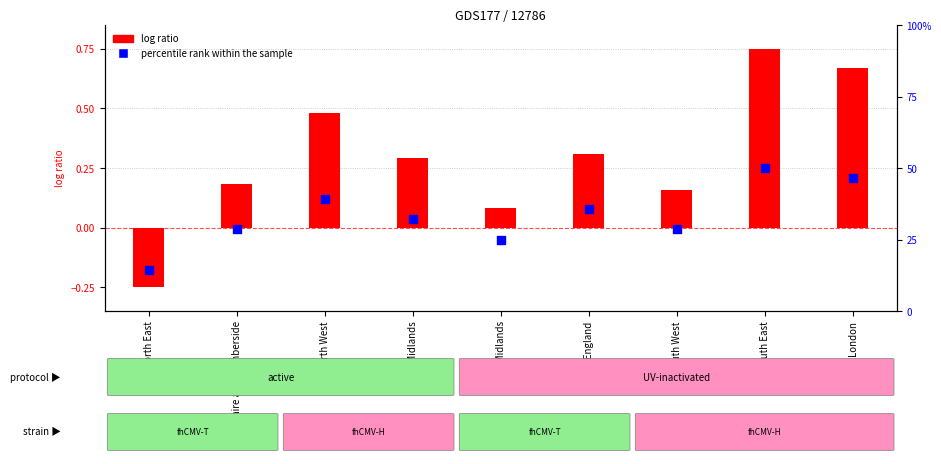

Which series reaches the maximum Y coordinate?

log ratio